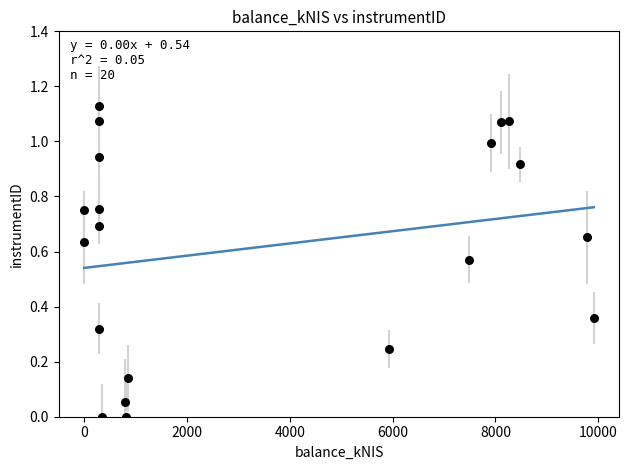

What is the range of X values (max minus min)?

9914.4